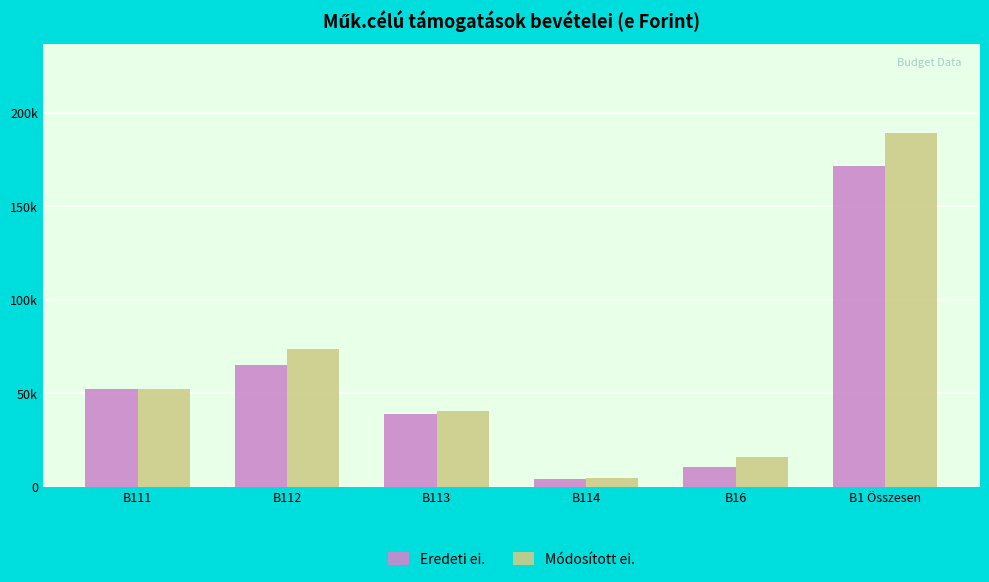

What are all the series names shown in the legend?

Eredeti ei., Módosított ei.